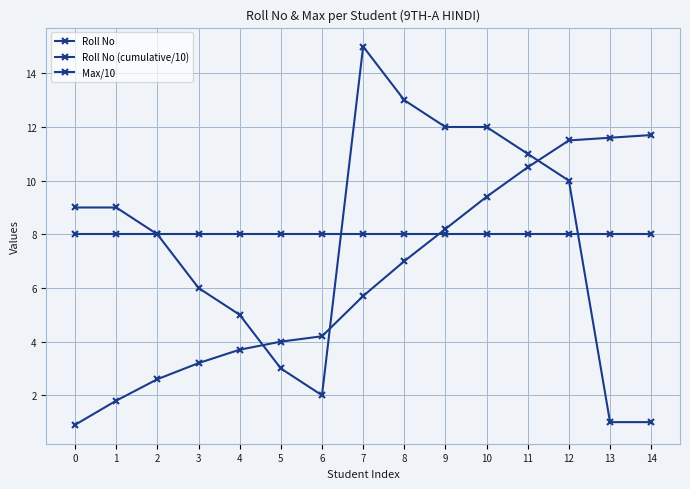

What is the maximum value shown in the chart?

15.0